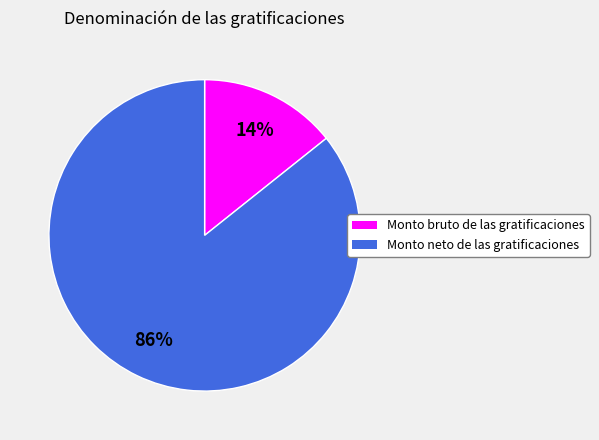

Is there any slice that represents more than half of the pie?

Yes